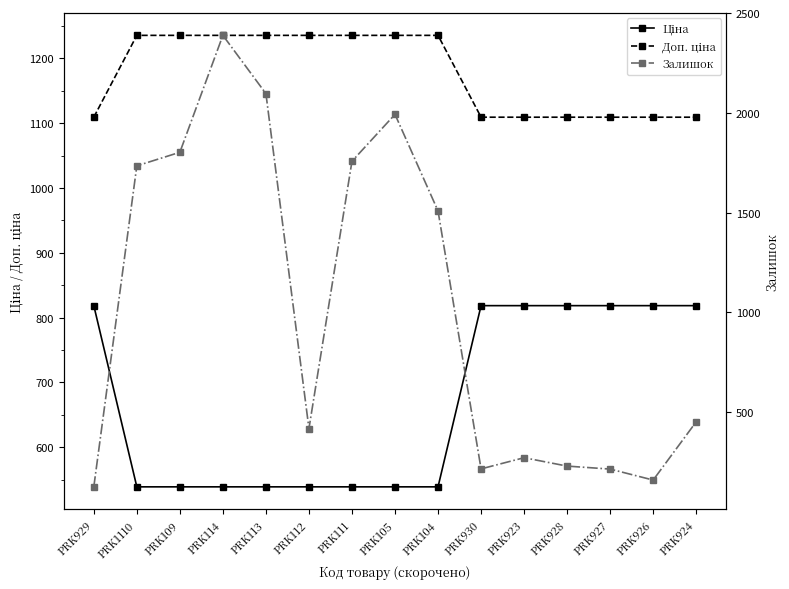

What is the sum of all Ціна values?

10041.4